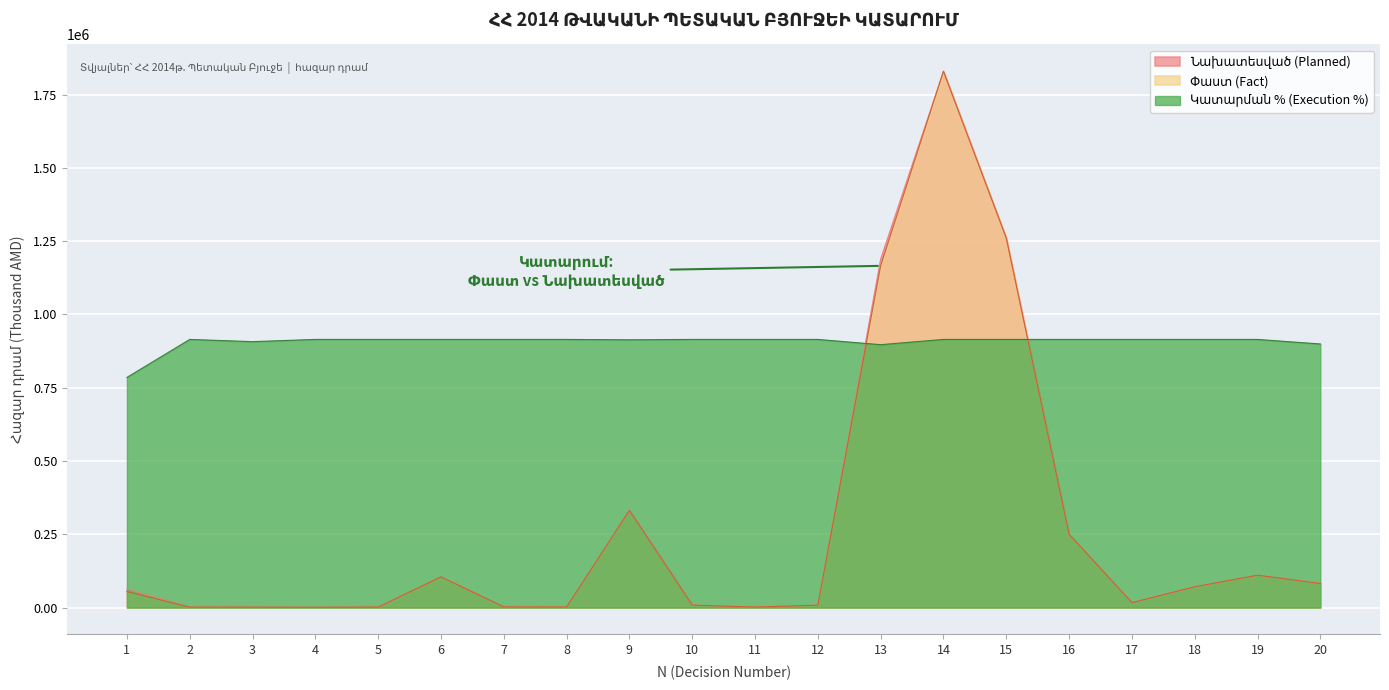

Which series has the widest spread of values?

Փաստ (Fact)